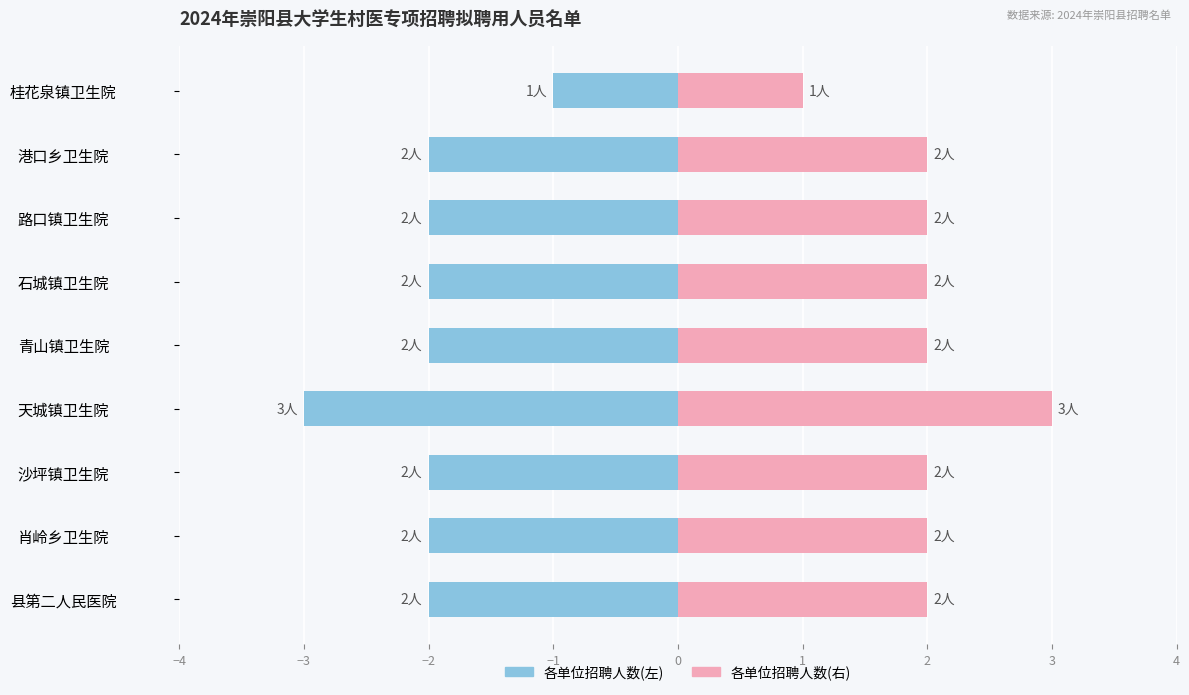

What position from the left is 沙坪镇卫生院?

3